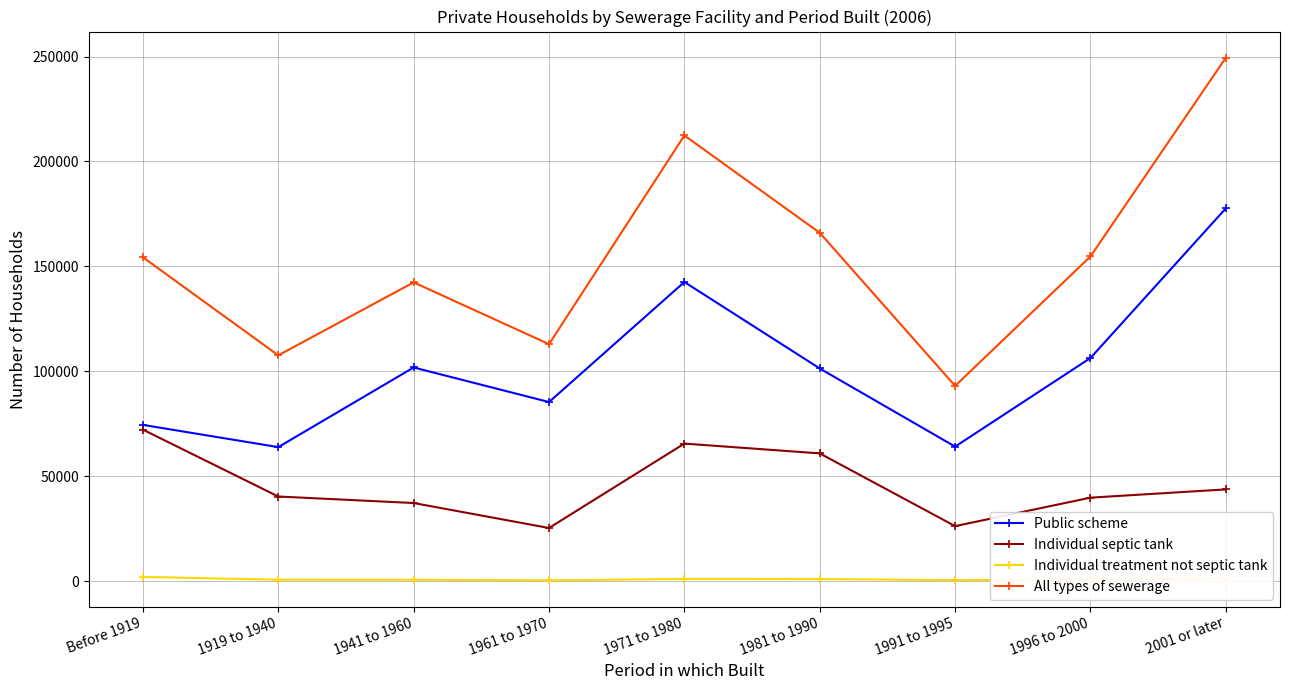

What is the minimum value shown in the chart?

435